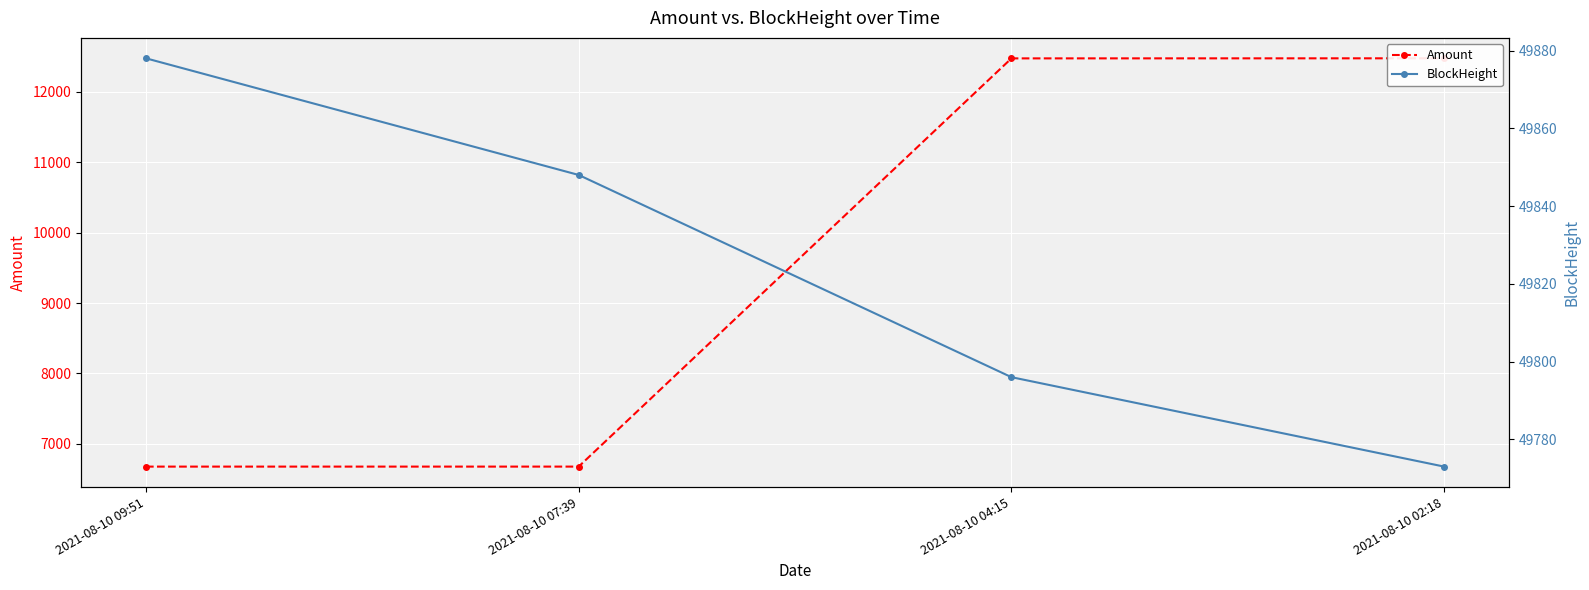

Where is BlockHeight nearest to the value 49825?

2021-08-10 07:39